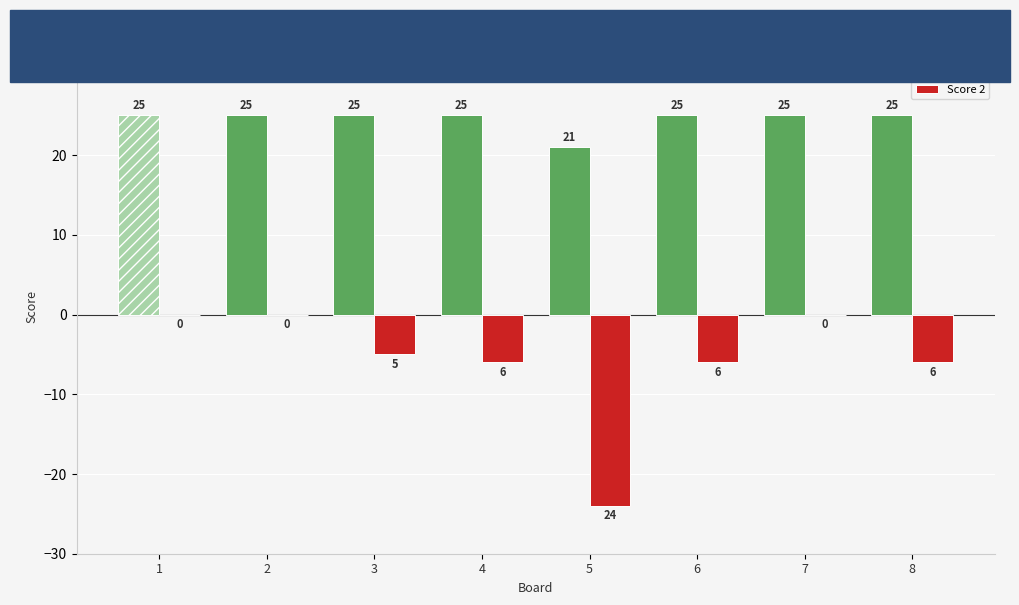

Is the value of Score 2 at 5 greater than the value of Score 1 at 6?

No